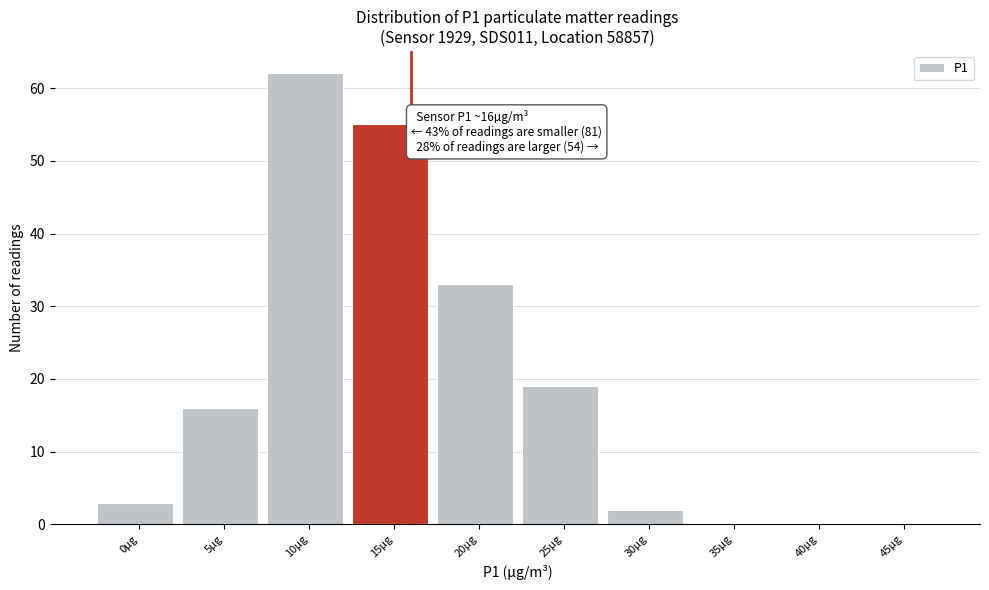

Reading left to right, extract all data points from this chart.

0µg=3	5µg=16	10µg=62	15µg=55	20µg=33	25µg=19	30µg=2	35µg=0	40µg=0	45µg=0